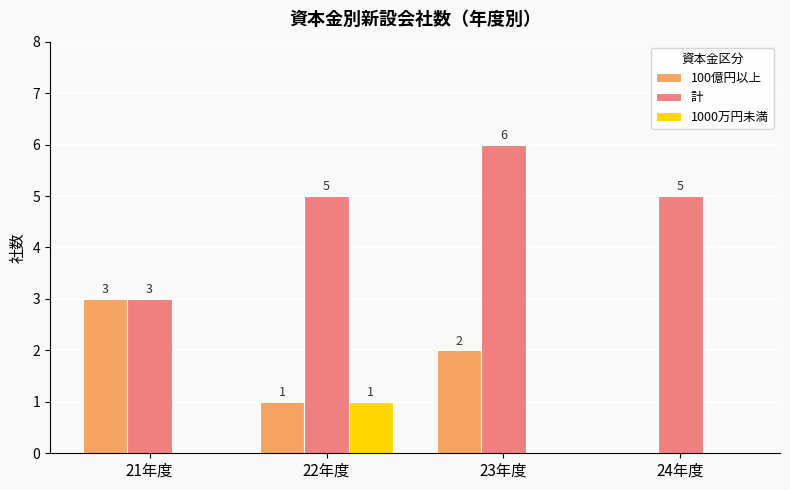

What is the greatest value displayed?

6